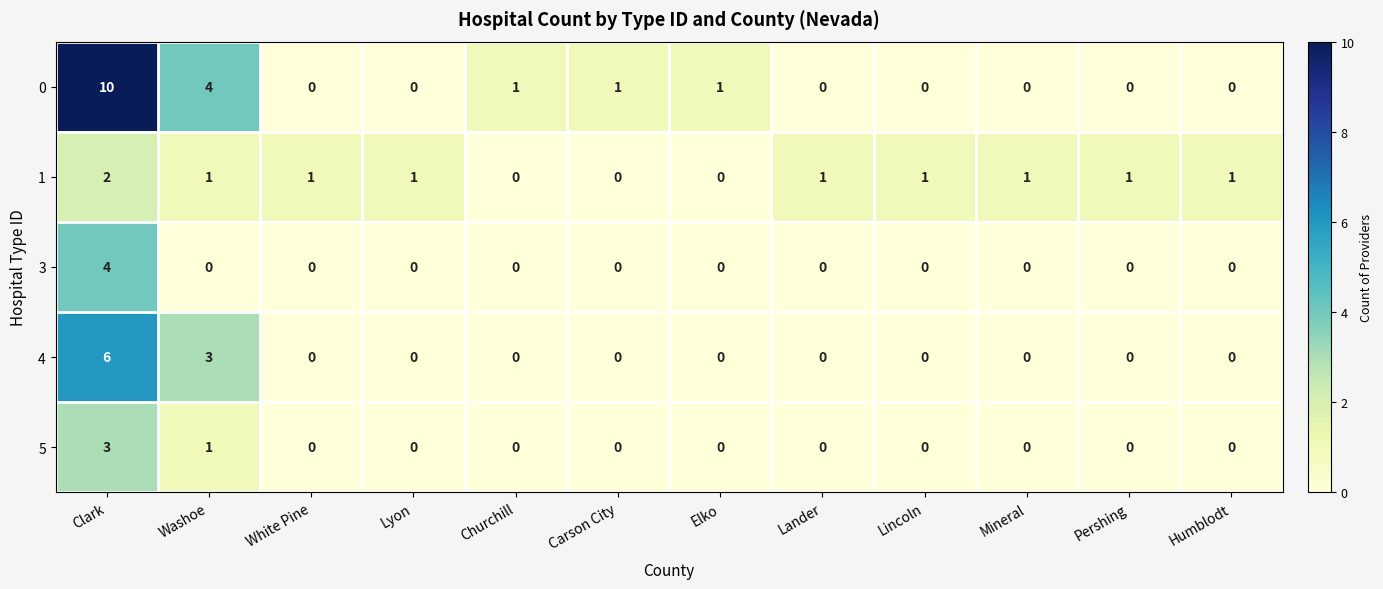

What is the highest value of the 4 series?

6